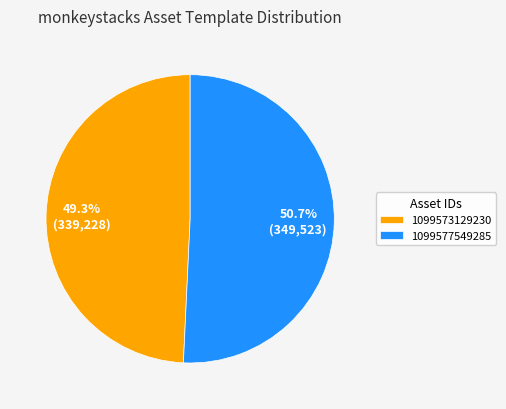

What percentage is the 1099573129230 slice, to the nearest percent?

49%